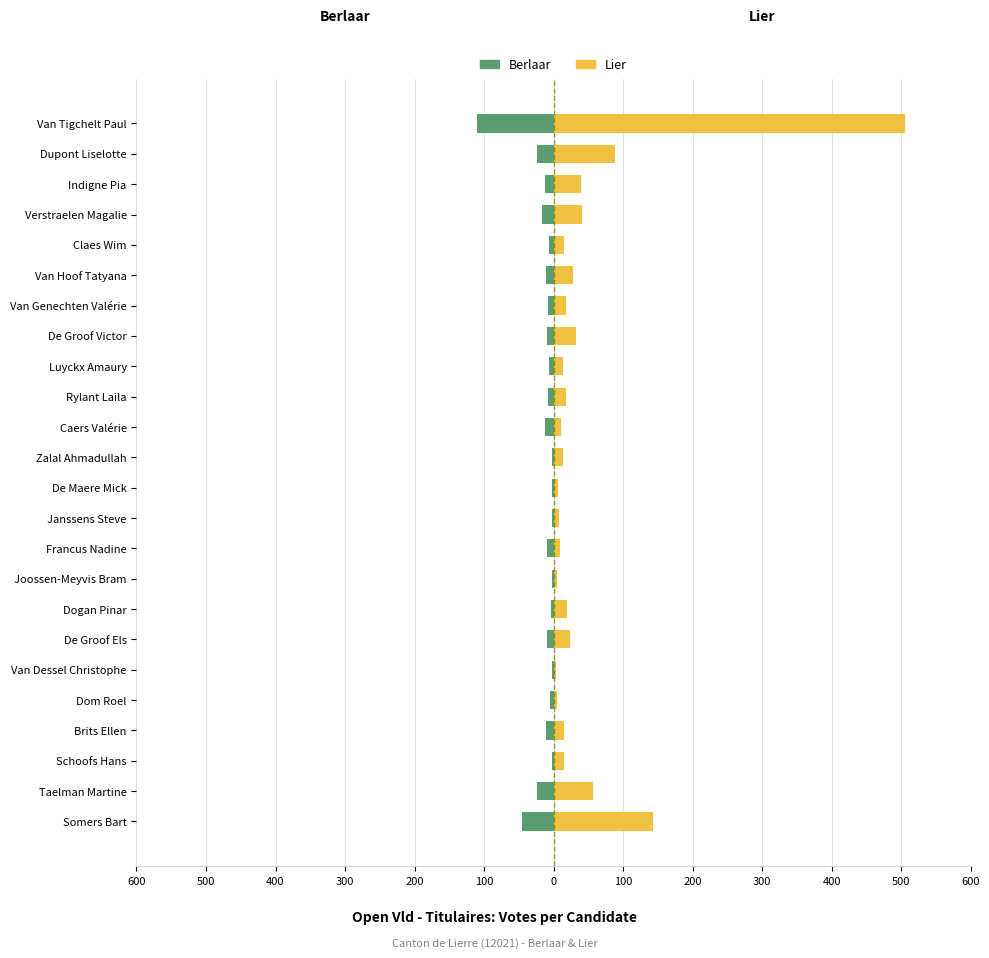

Reading left to right, list all the values displayed in this chart.

Berlaar: -110	-24	-12	-16	-7	-11	-8	-10	-6	-8	-12	-2	-2	-2	-10	-2	-4	-10	-3	-5	-11	-3	-24	-45
Lier: 505	89	39	41	15	28	18	32	14	18	11	14	6	8	9	5	19	23	4	5	15	15	56	143